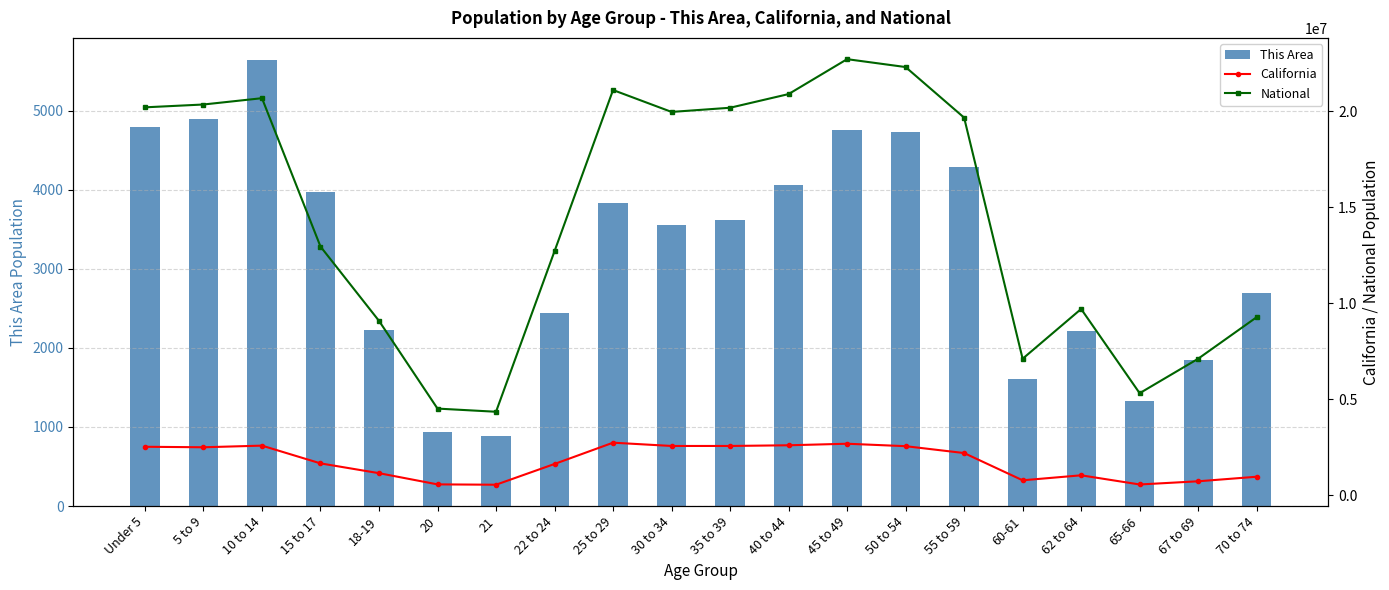

What is the difference between the maximum and minimum values in the This Area series?

4758